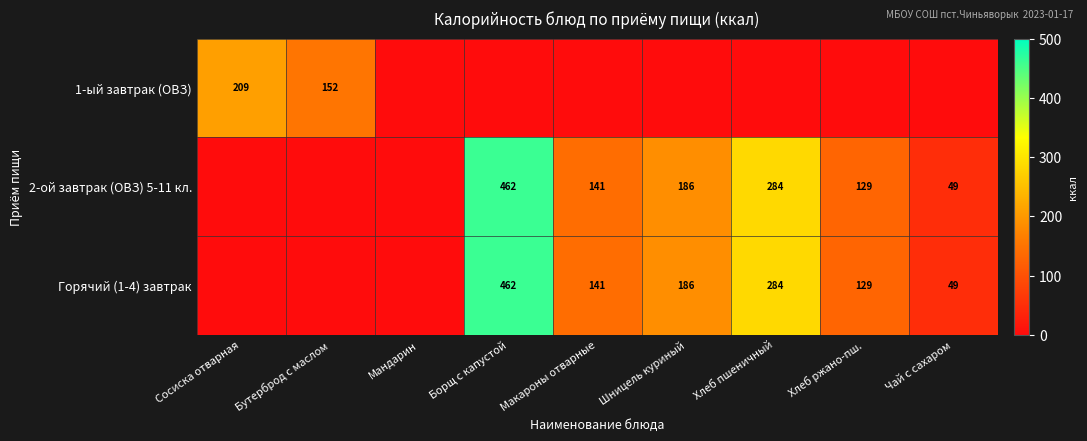

True or false: 1-ый завтрак (ОВЗ) has a value of 107 at Сосиска отварная.

False